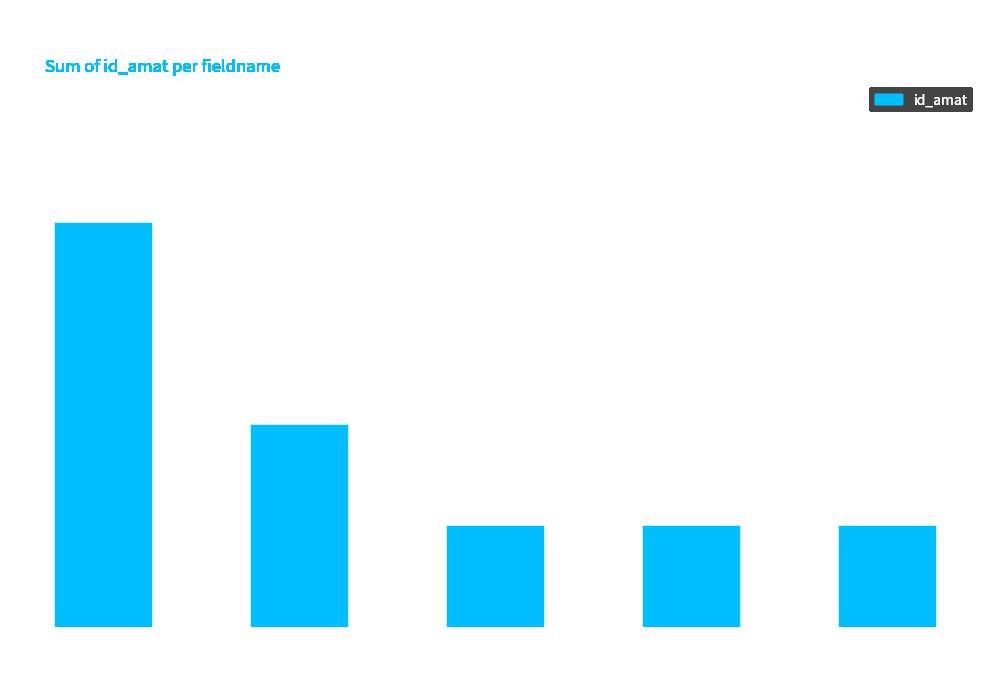

What position from the left is tipologia
alimentazione?

1